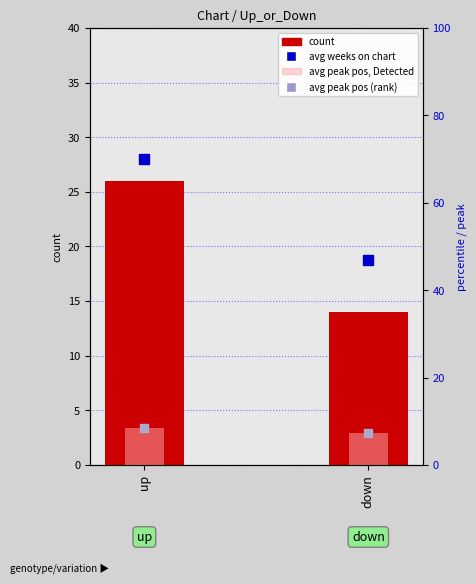

What is the total value across all series at up?

71.0